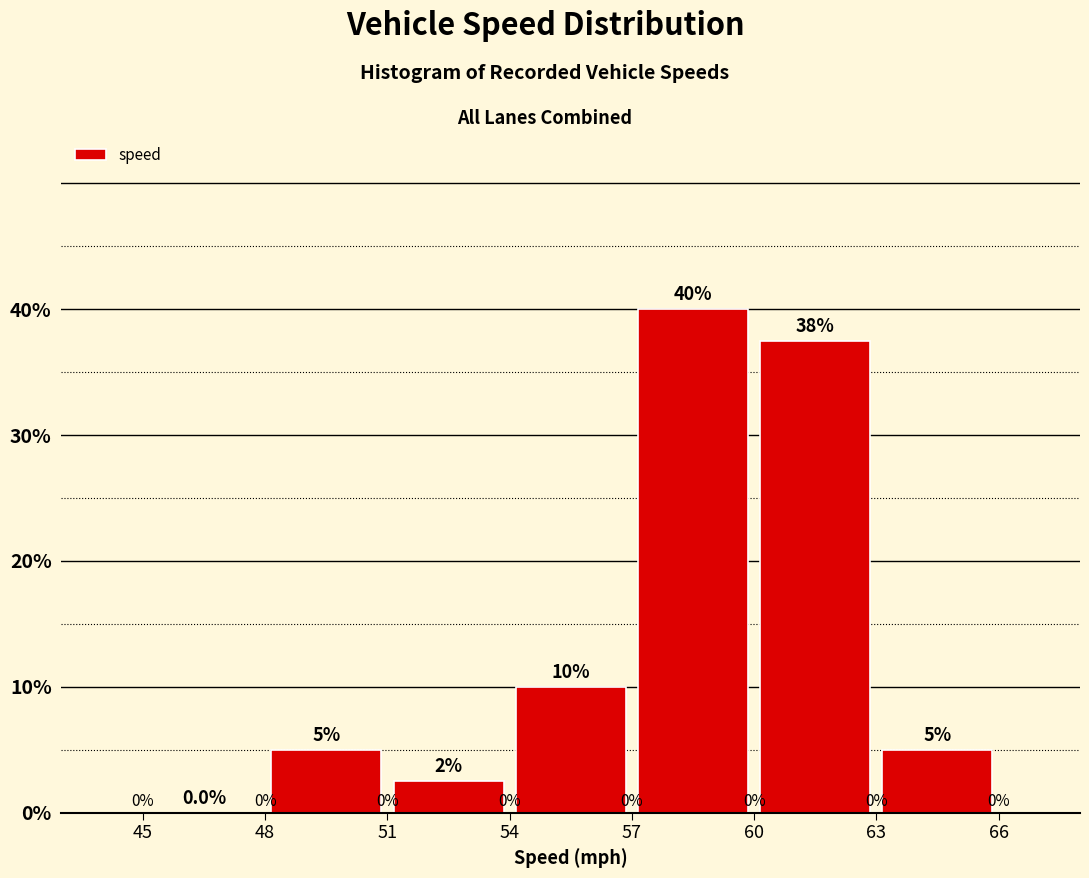

Which range on the x-axis has the tallest bar?

57 to 60